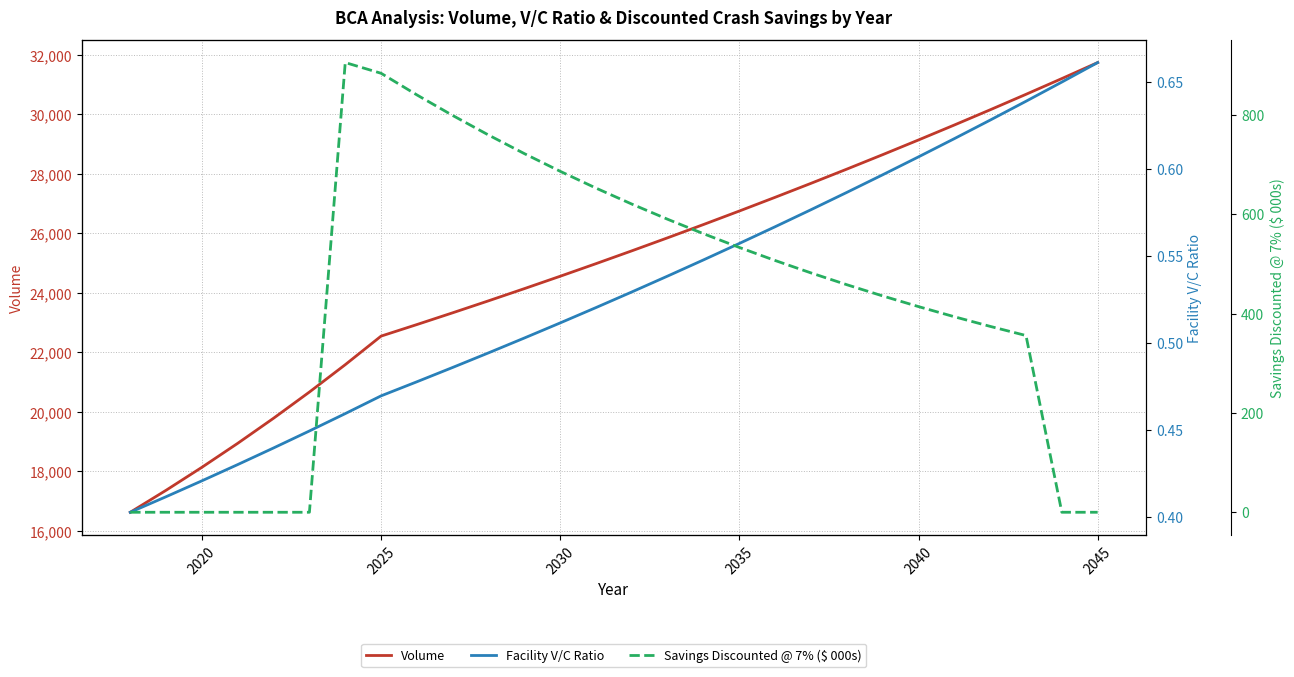

Is it true that Volume equals 6838.1 at 2040?

False